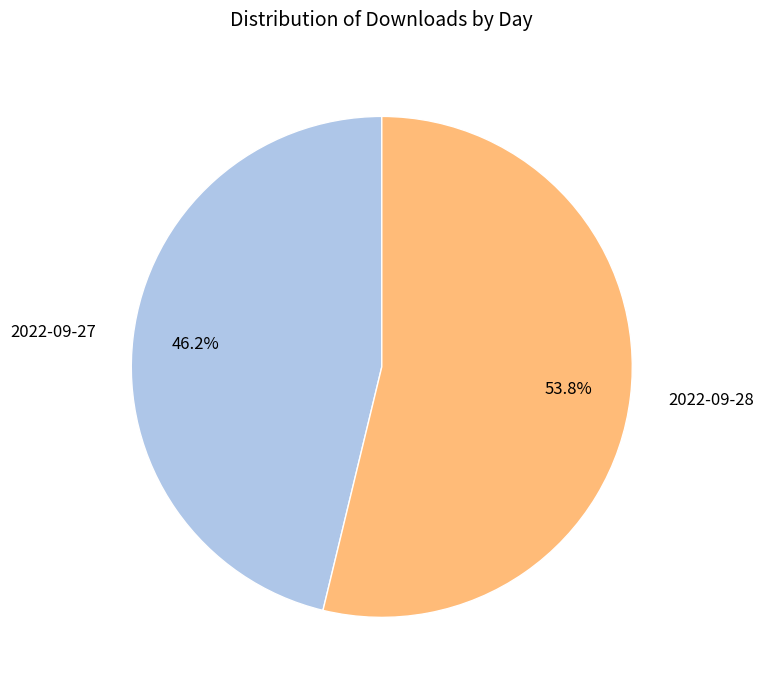

Combined, what portion of the pie is 2022-09-28 and 2022-09-27?

100.0%